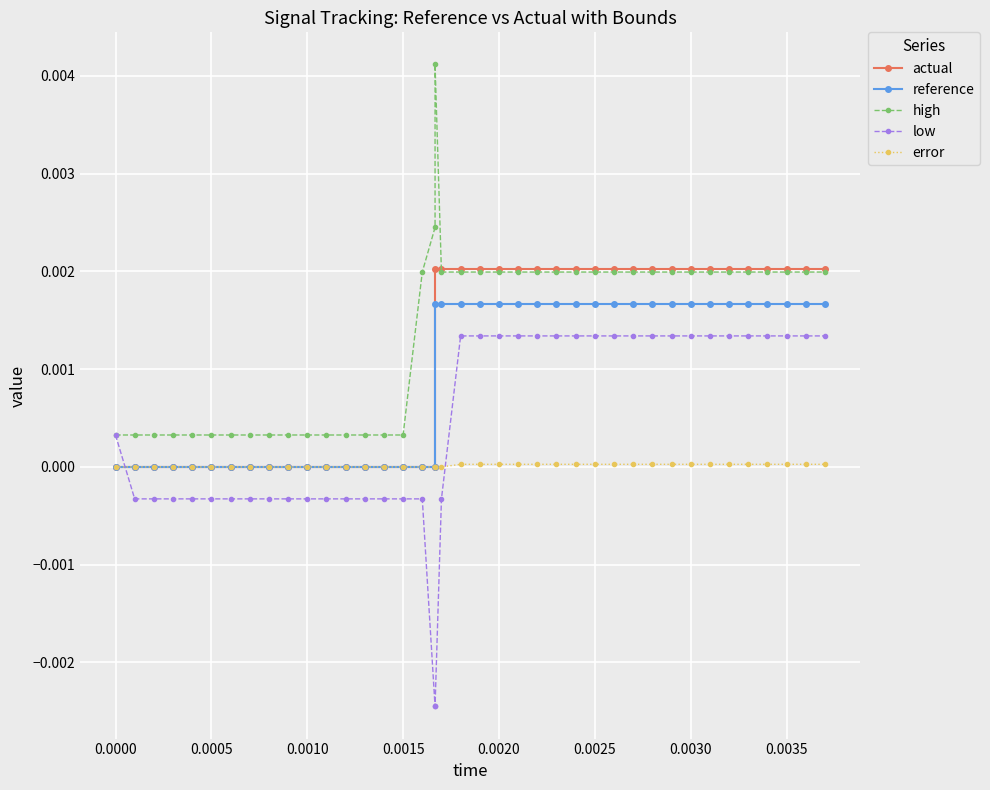

Rank the series by their maximum value, from highest to lowest.

high, actual, reference, low, error